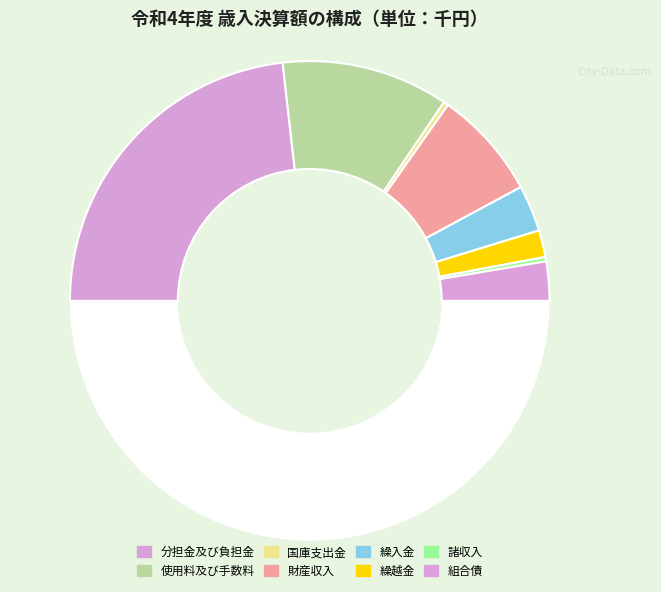

Does any single category account for the majority?

No